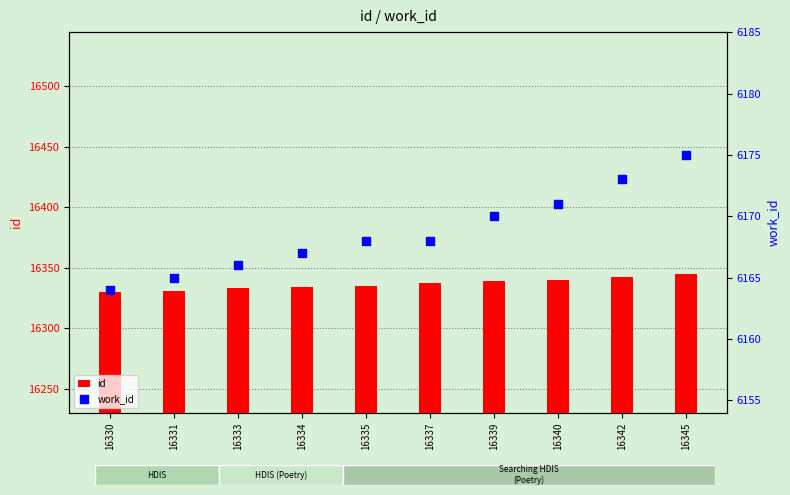

What are all the series names shown in the legend?

id, work_id